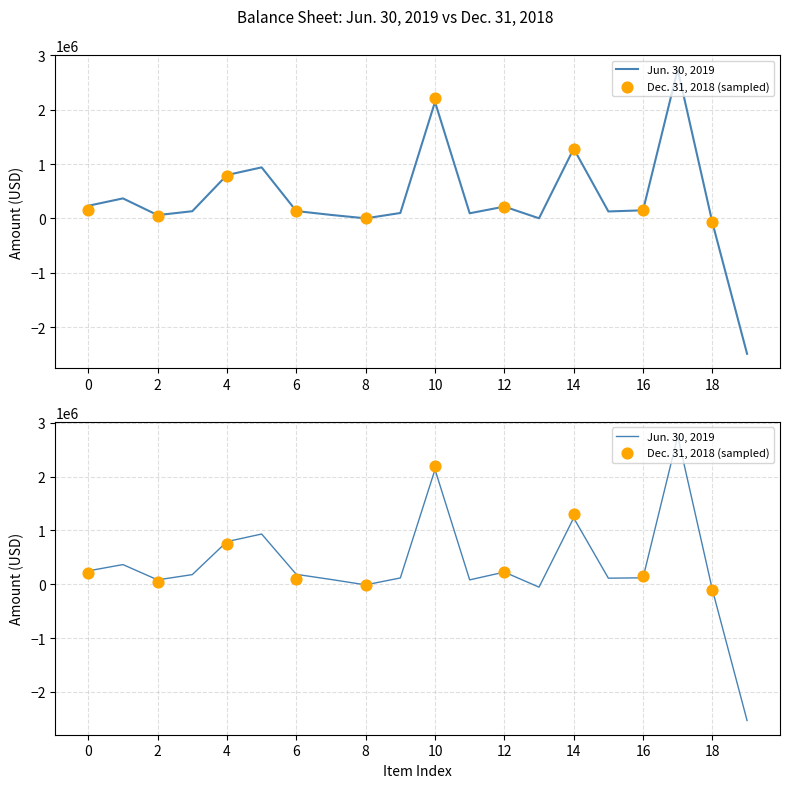

At how many categories does at least one series exceed -1252738?

19